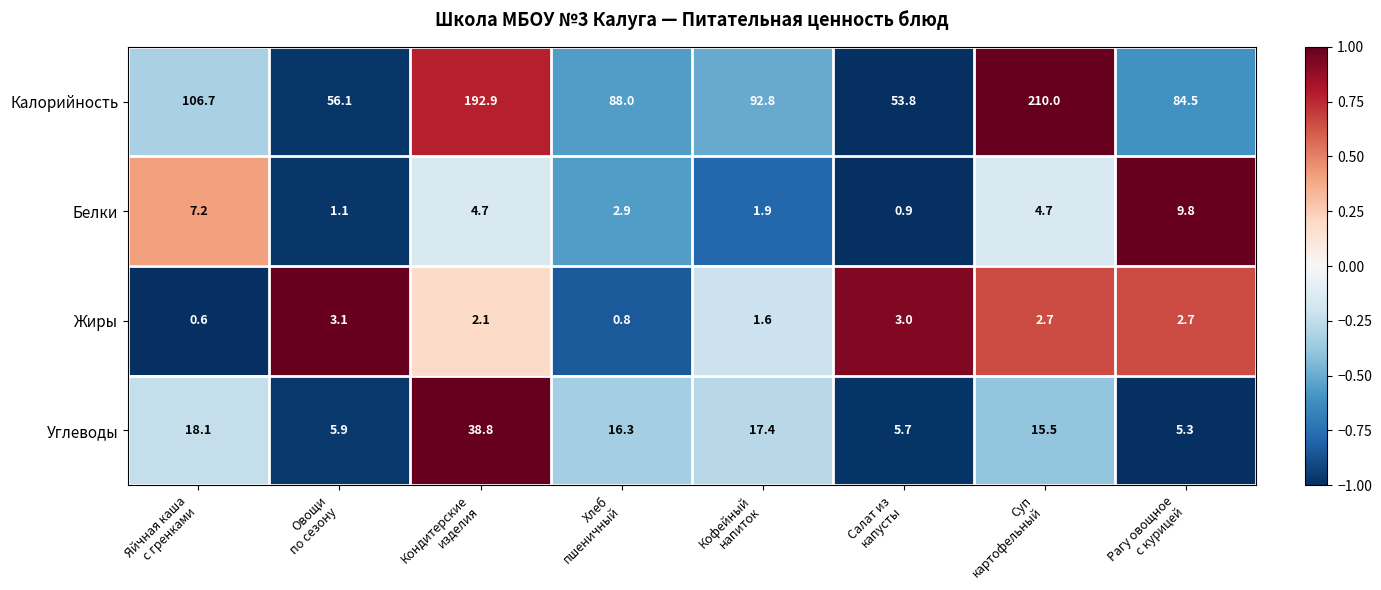

Which series has the widest spread of values?

Калорийность